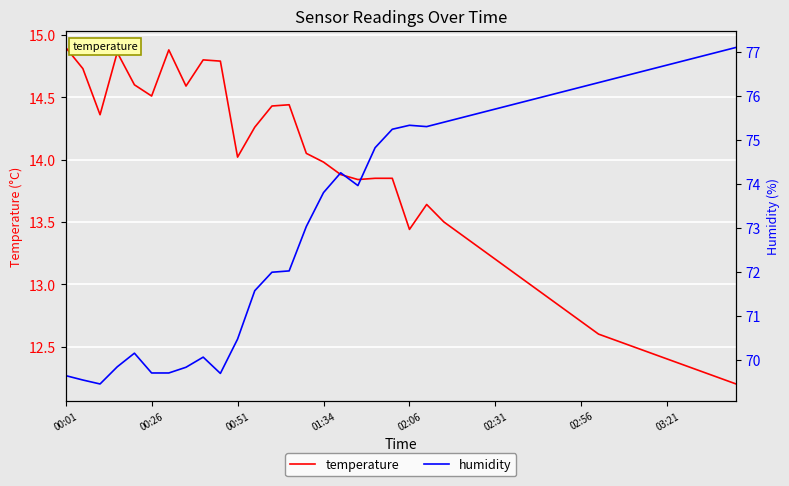

True or false: humidity has a value of 75.3 at 21.

True